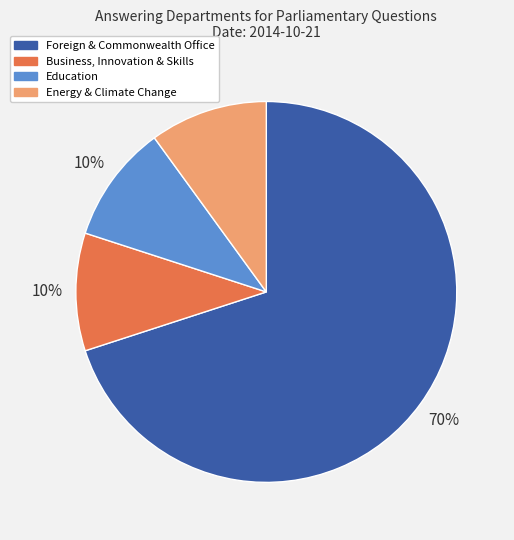

Does any single category account for the majority?

Yes